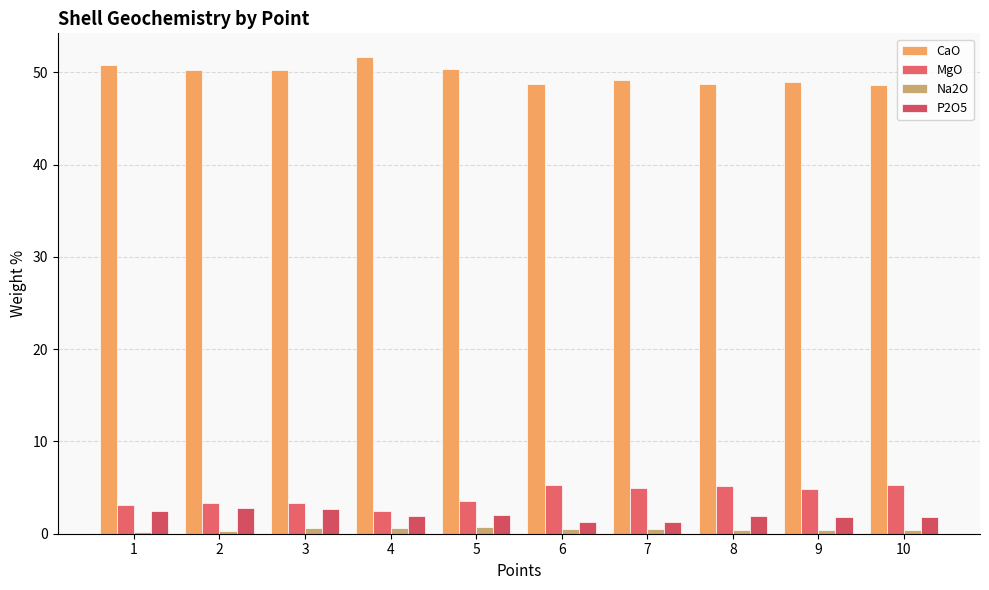

The value of Na2O at 2 is 0.3. True or false?

True